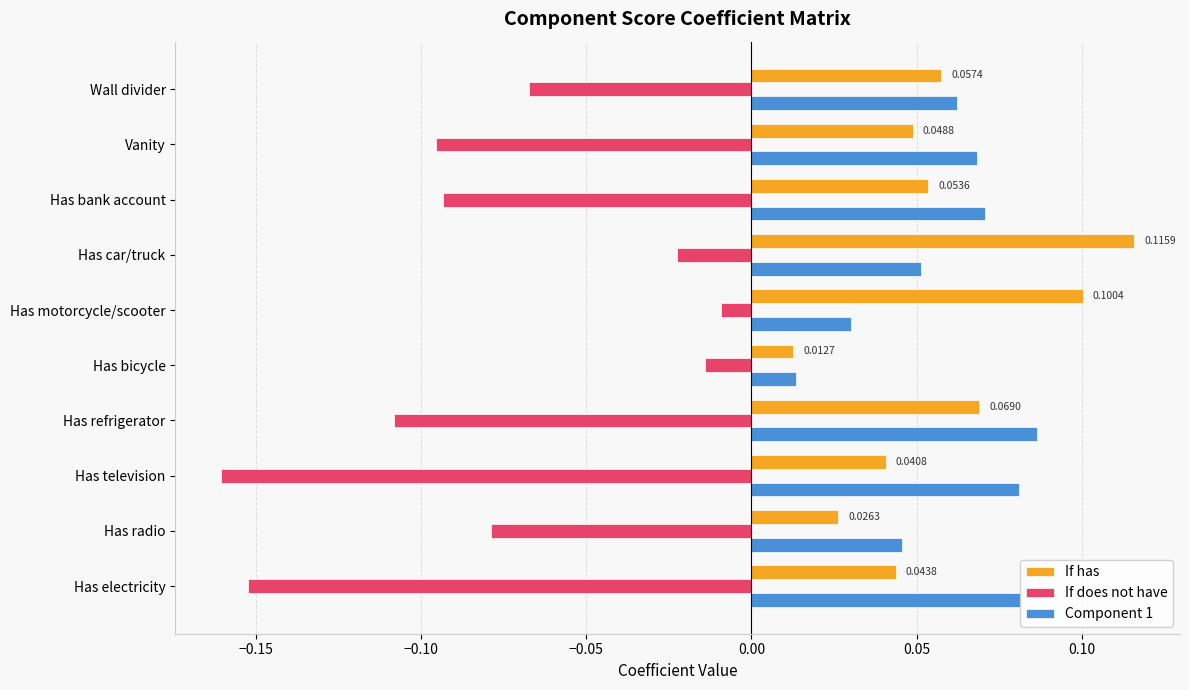

What are all the series names shown in the legend?

If has, If does not have, Component 1